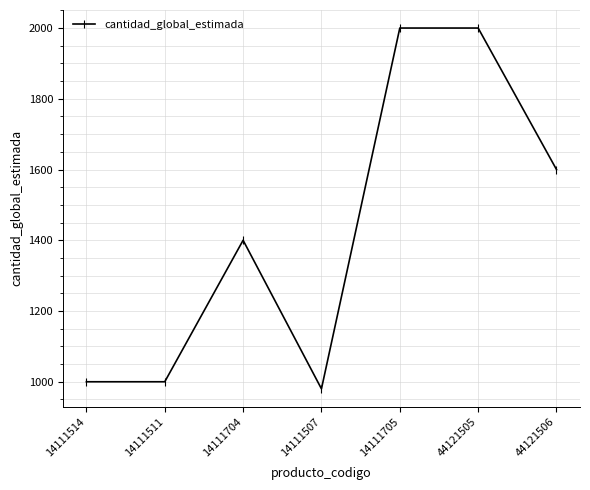

Is it true that the value at 14111704 is 1400?

True